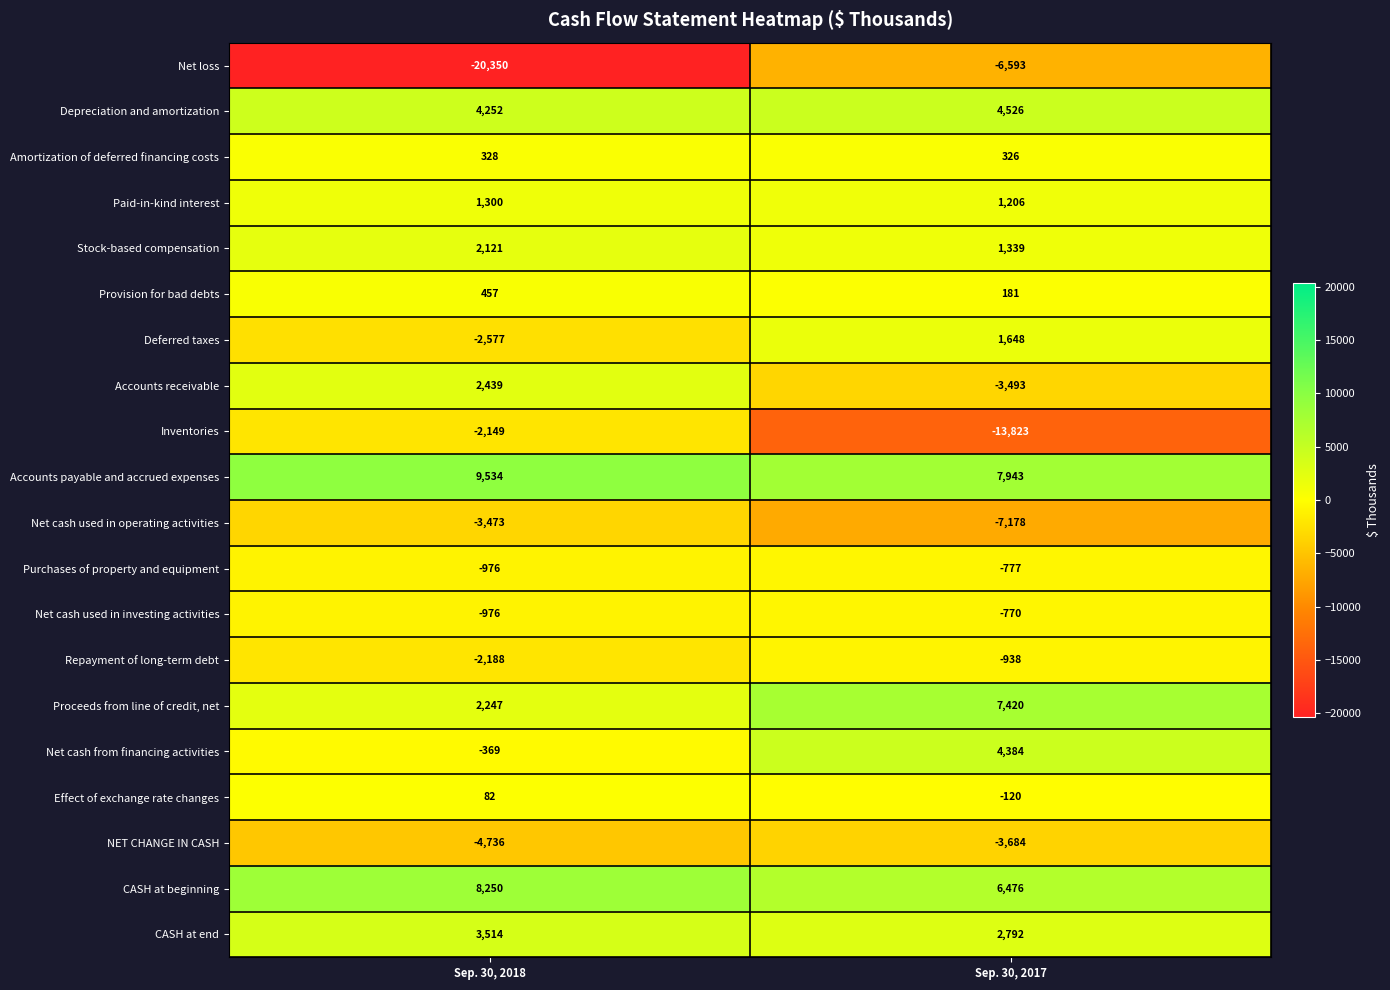

What is the total value across all series at Sep. 30, 2018?

-3270